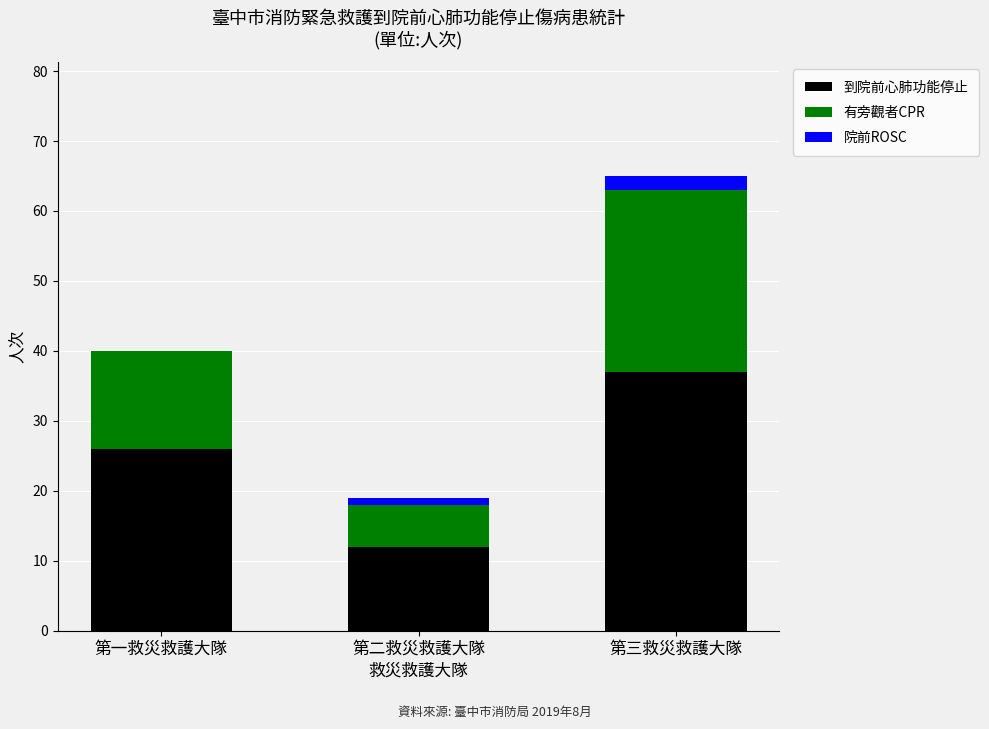

Read the 到院前心肺功能停止 value at 第三救災救護大隊, to the nearest 5.

35